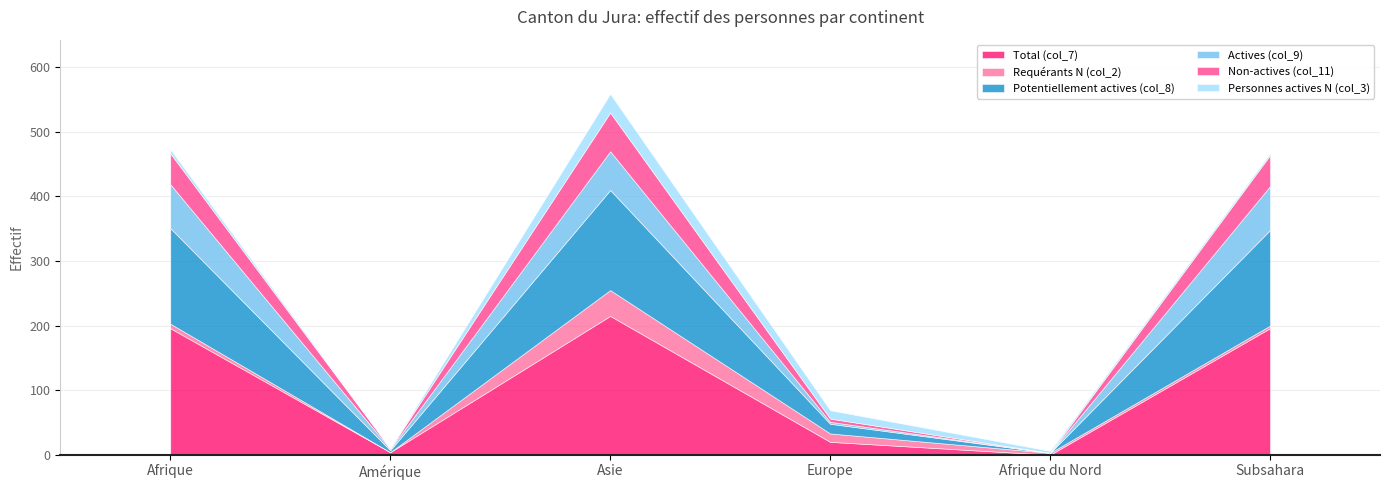

How many values in Actives (col_9) are above zero?

5